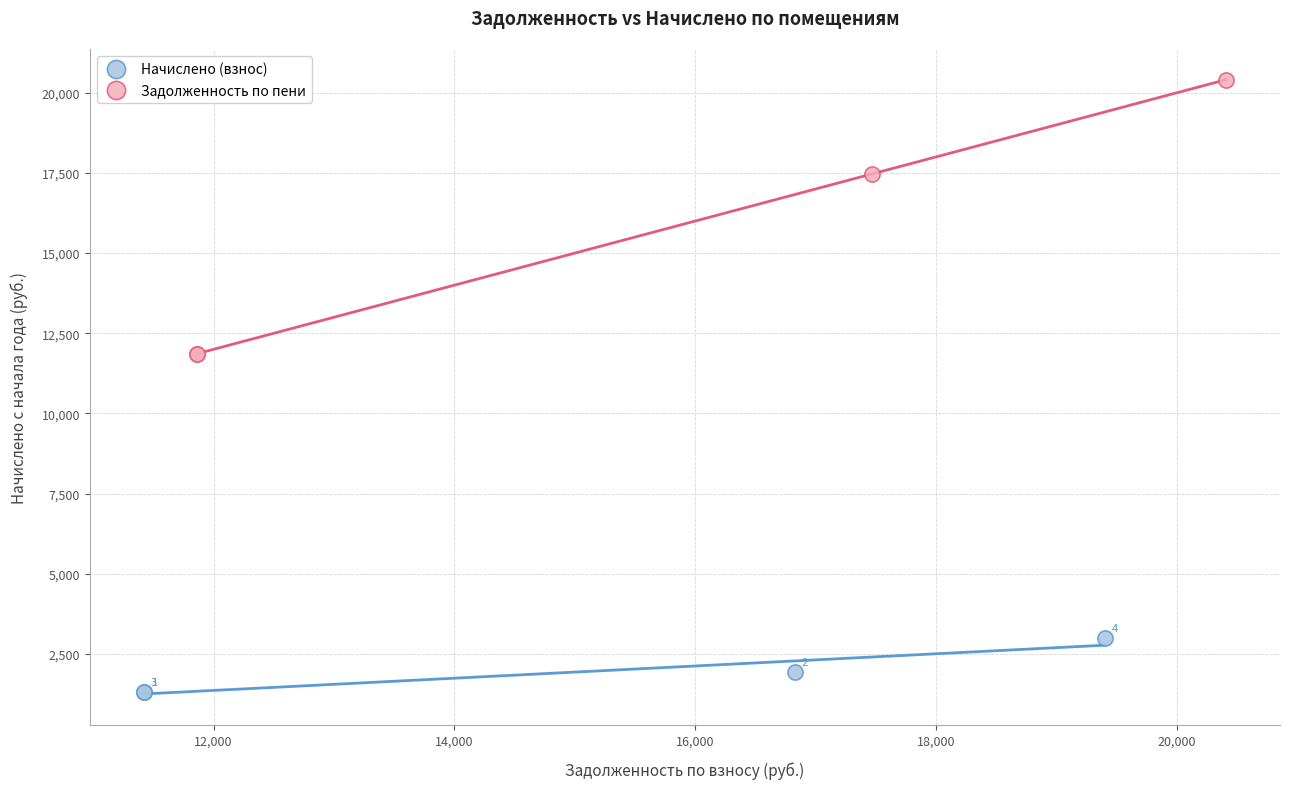

Which series reaches the minimum Y coordinate?

Начислено (взнос)